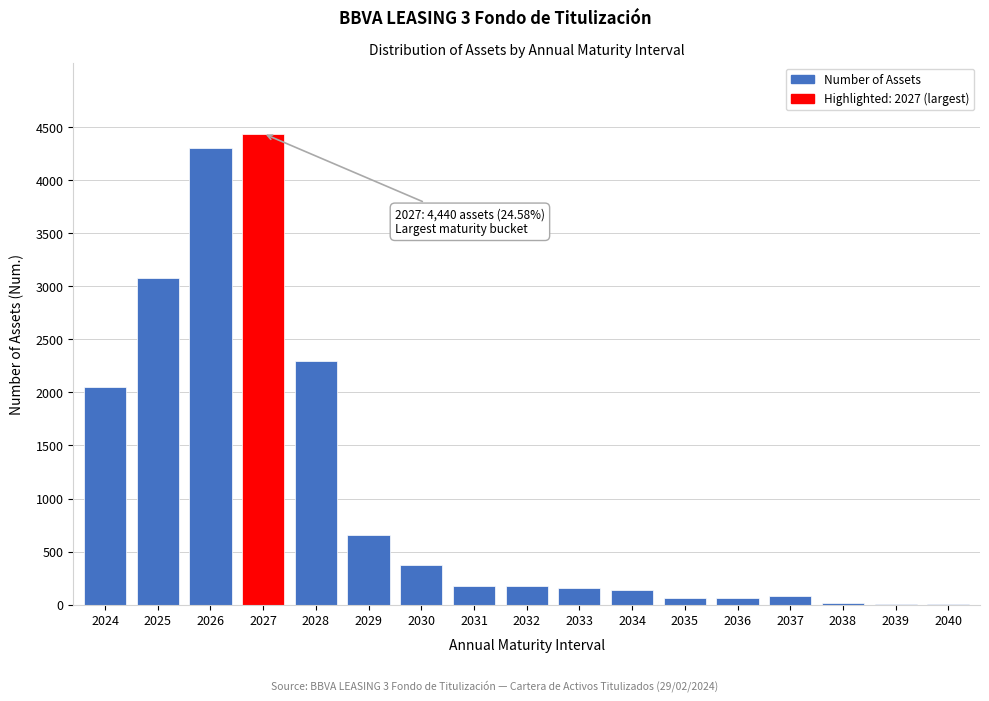

Which category has the highest value across all series?

2027